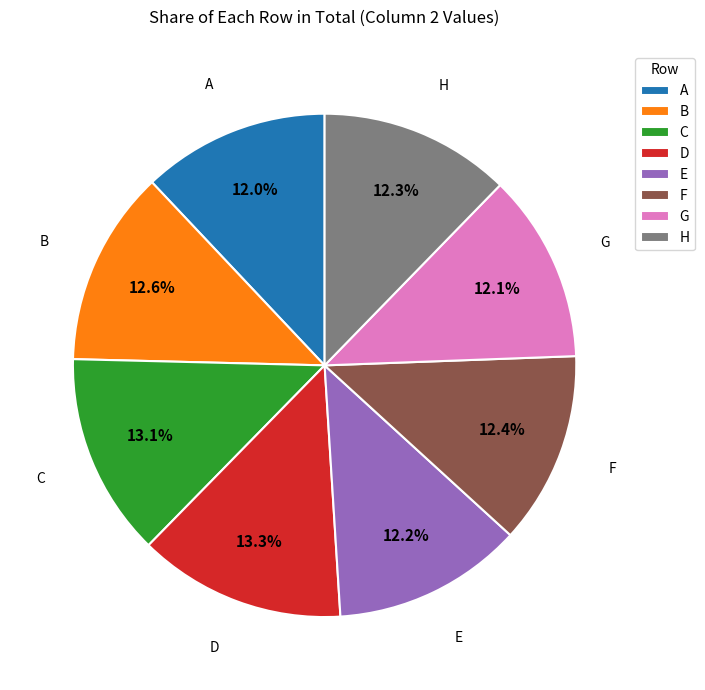

Count the number of slices in the pie.

8